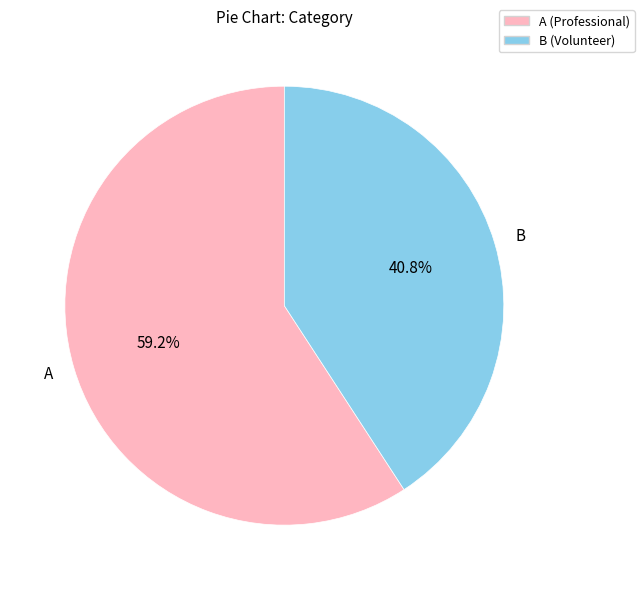

Between B and A, which is larger?

A